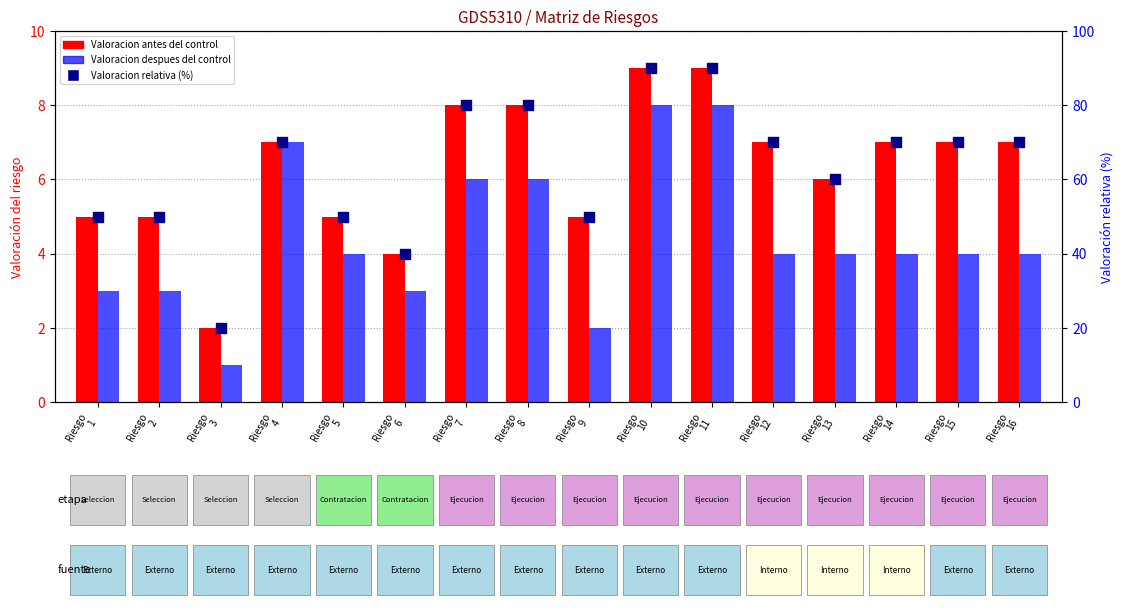

Which series contains the lowest Y value?

Valoracion despues del control